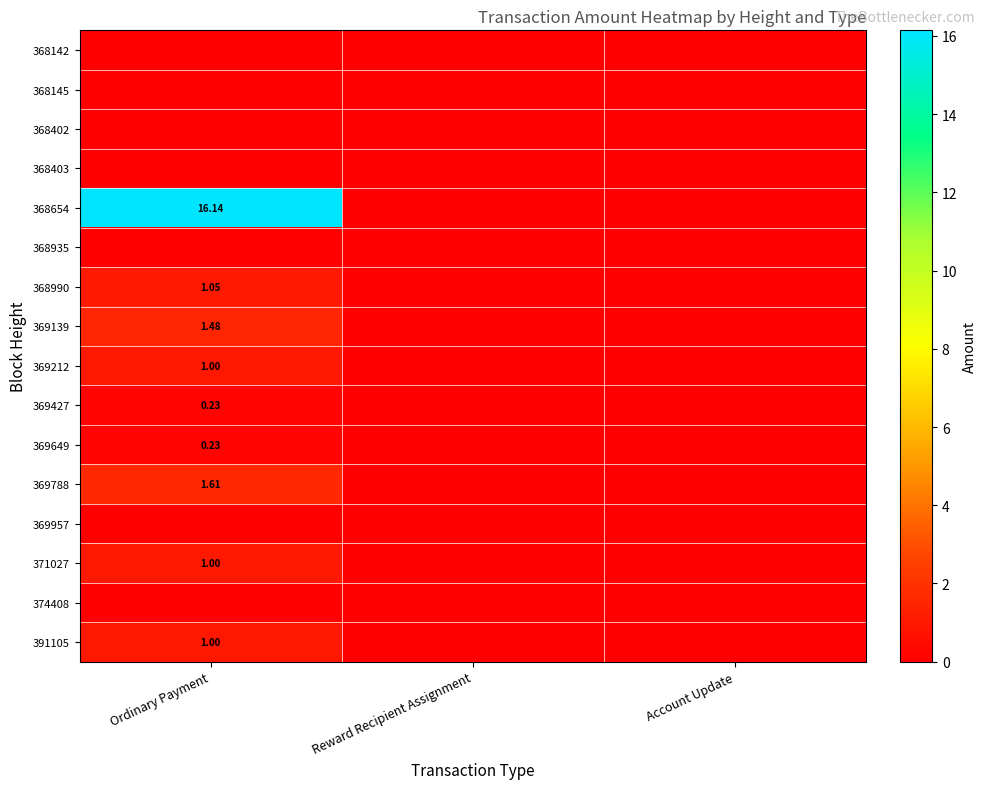

Which category has the highest value in the 369649 series?

Ordinary Payment